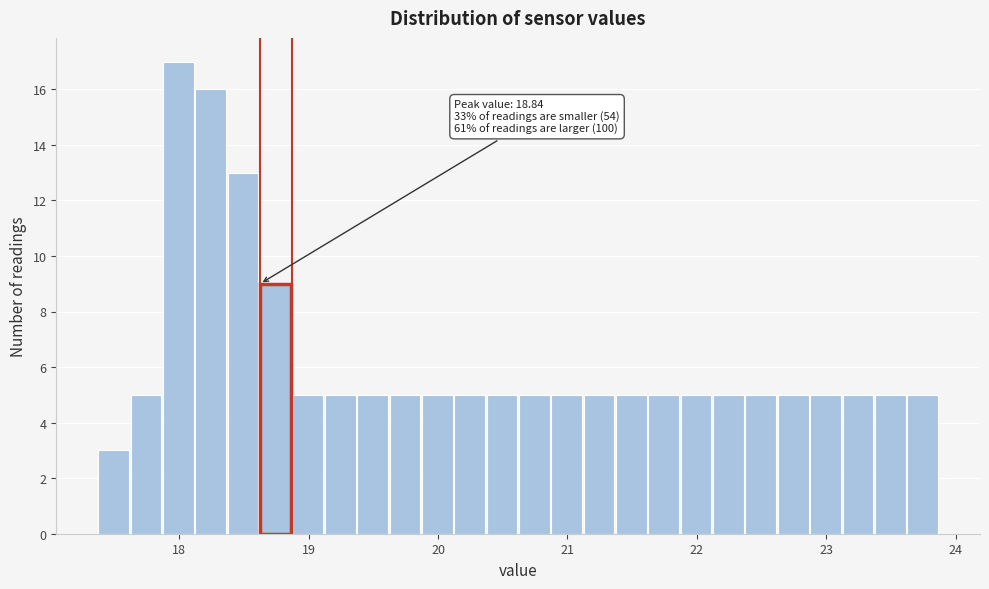

Read against the x-axis, roughly where is the centre of the tallest bar?

18.0